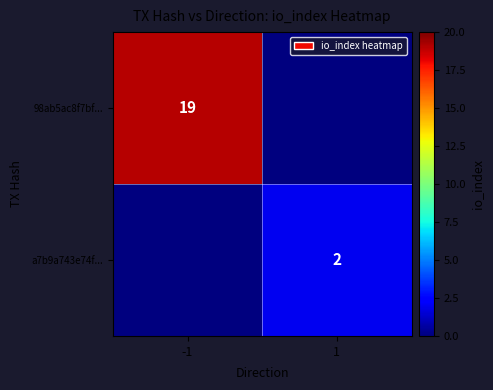

Is it true that 98ab5ac8f7bf... equals 4 at -1?

False